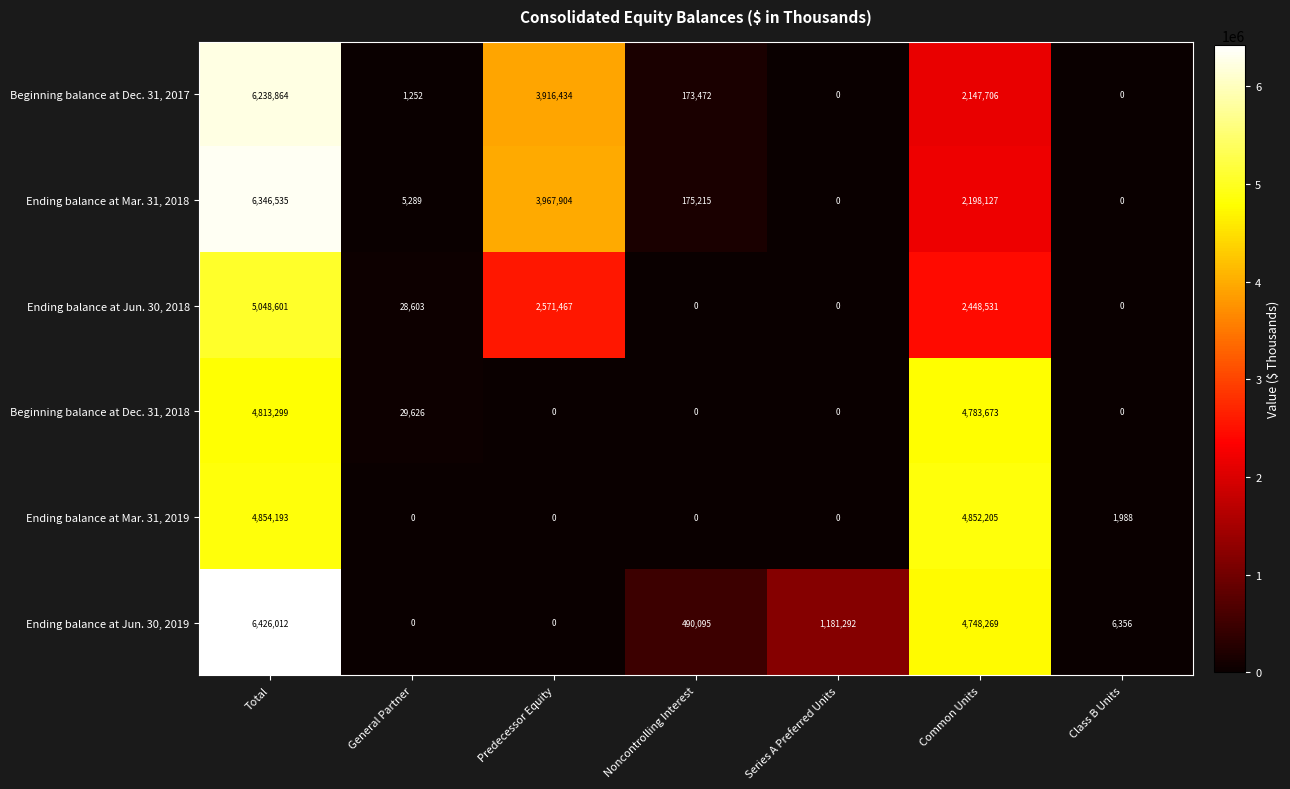

What is the difference between the highest and lowest values at Noncontrolling Interest?

490095